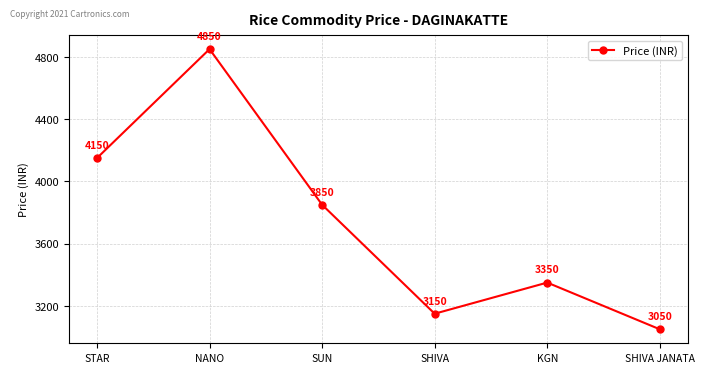

True or false: the data shows 4850 at NANO.

True